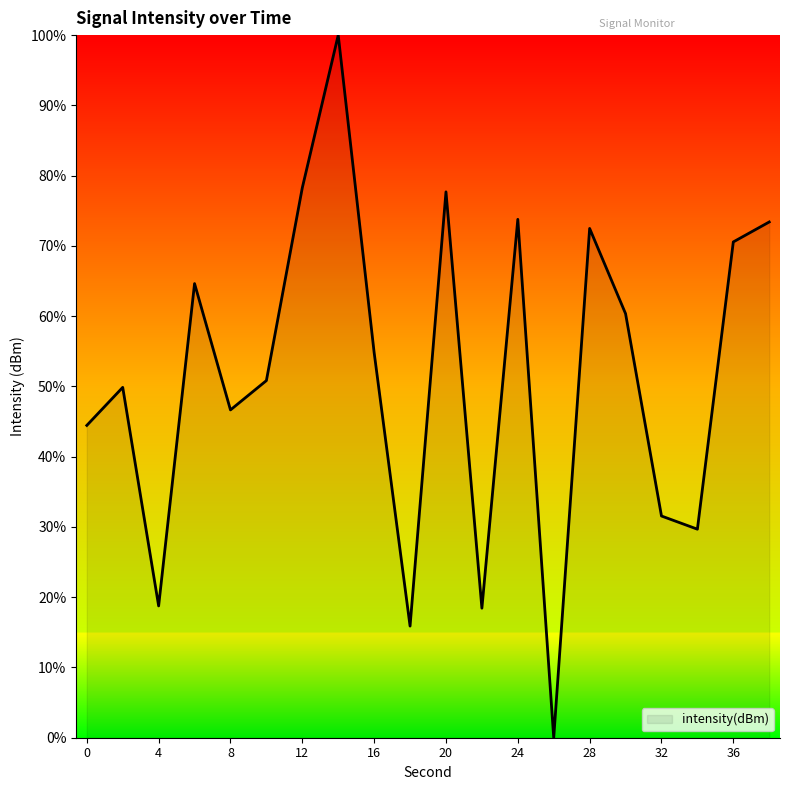

What is the maximum value shown in the chart?

100.0